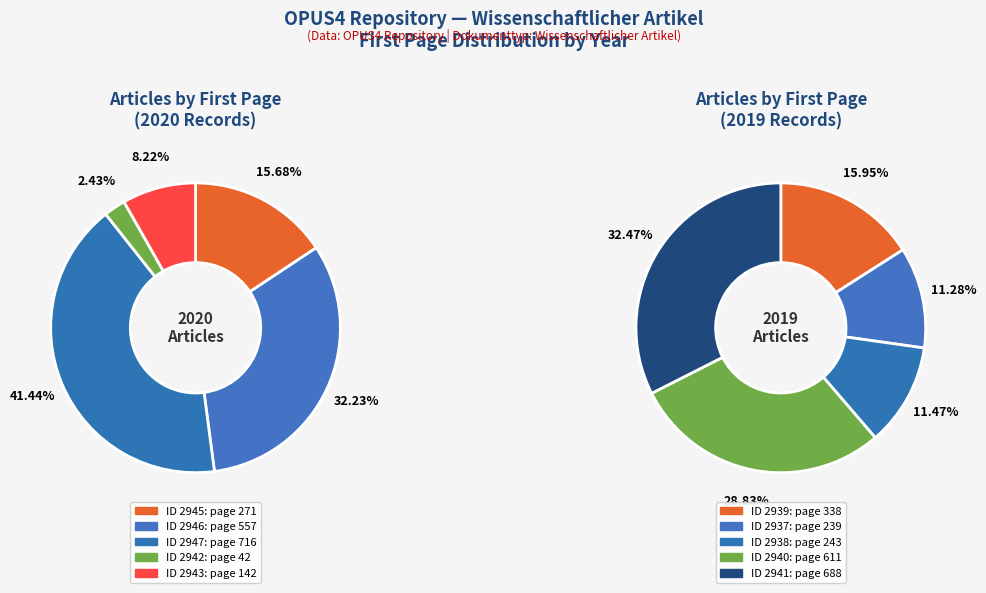

Rank the categories by value from highest to lowest.

2947, 2941, 2940, 2946, 2939, 2945, 2938, 2937, 2943, 2942